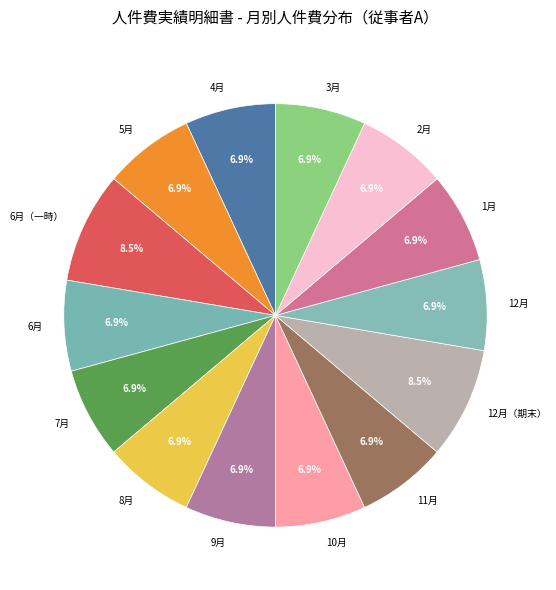

Is it true that 4月 is 12% of the pie?

False